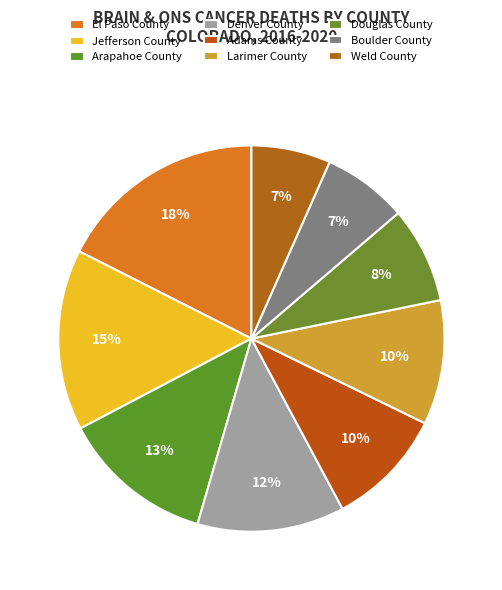

How many slices are in this pie chart?

9